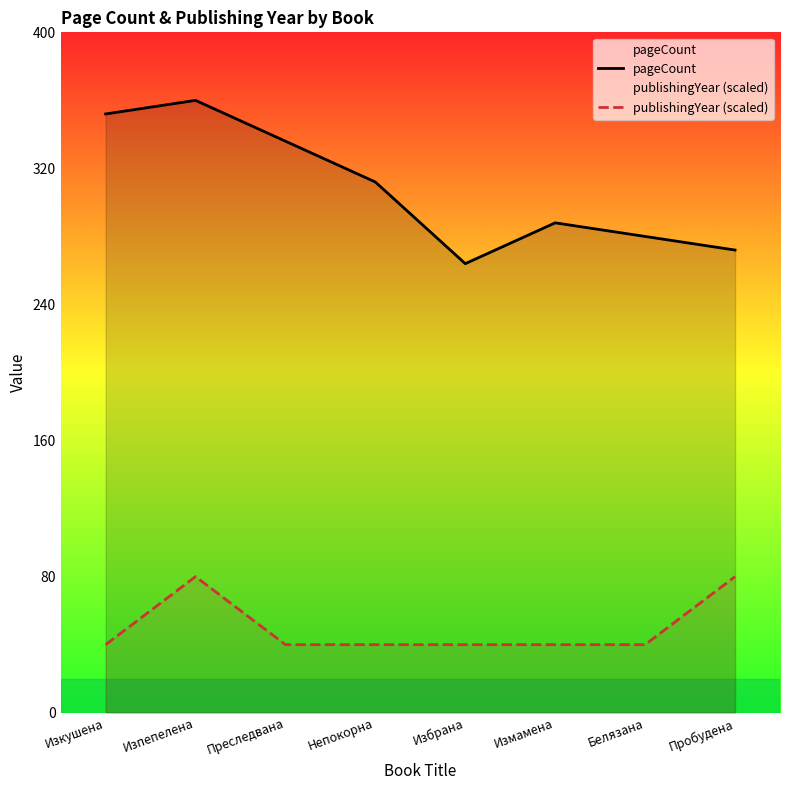

What position from the right is Пробудена?

1